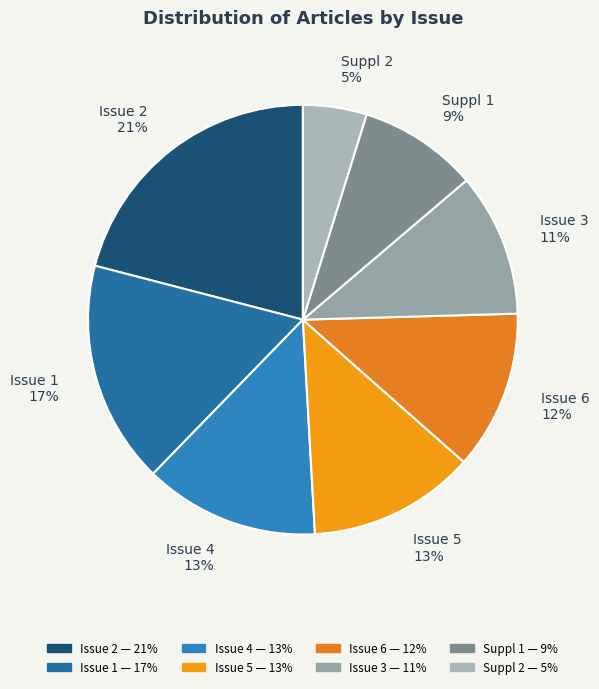

Which slice is the largest?

Issue 2 21%